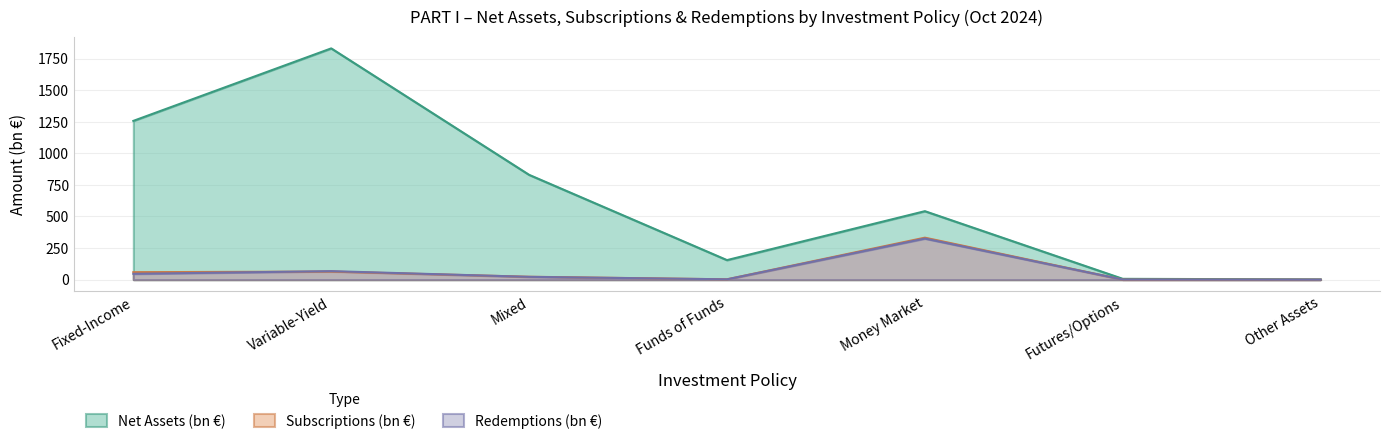

True or false: Net Assets (bn €) and Subscriptions (bn €) intersect in this chart.

False